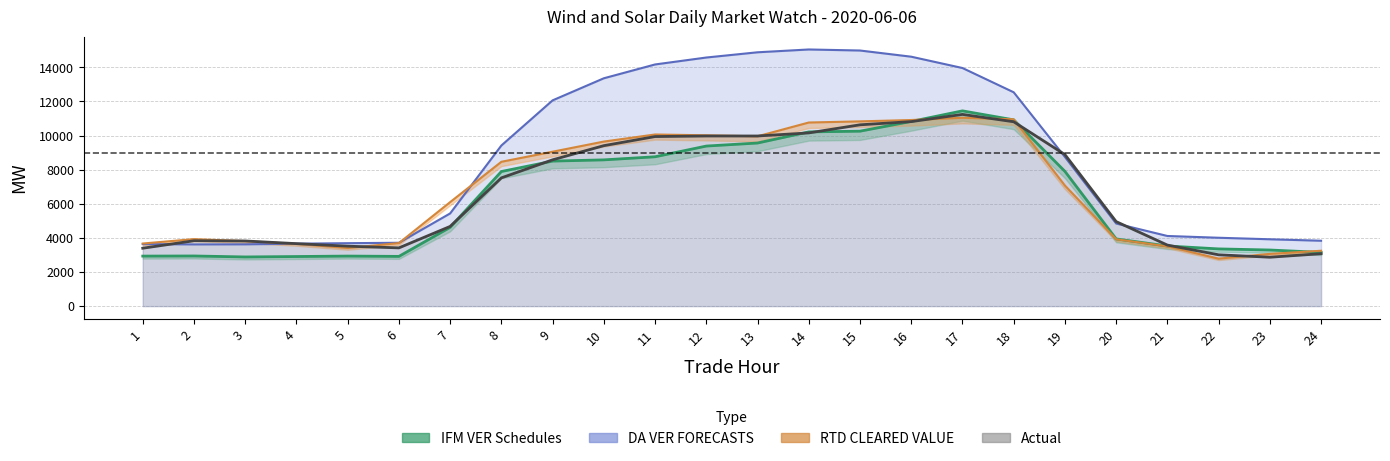

Where does the IFM VER Schedules series first go above 7891?

8